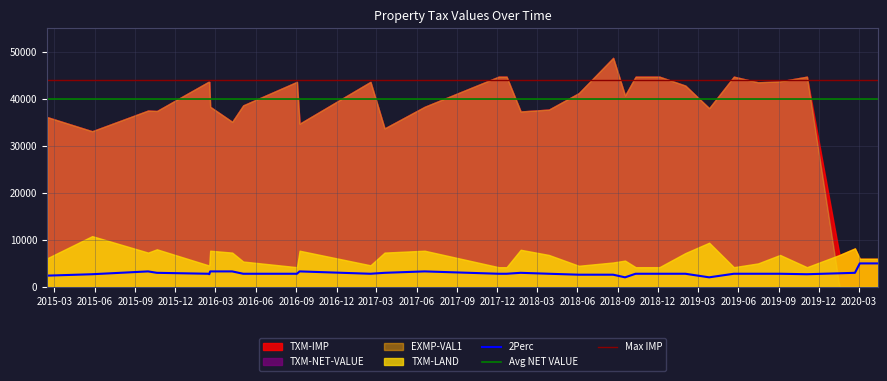

What is the value of the TXM-IMP point at the 17th from the left?

44700